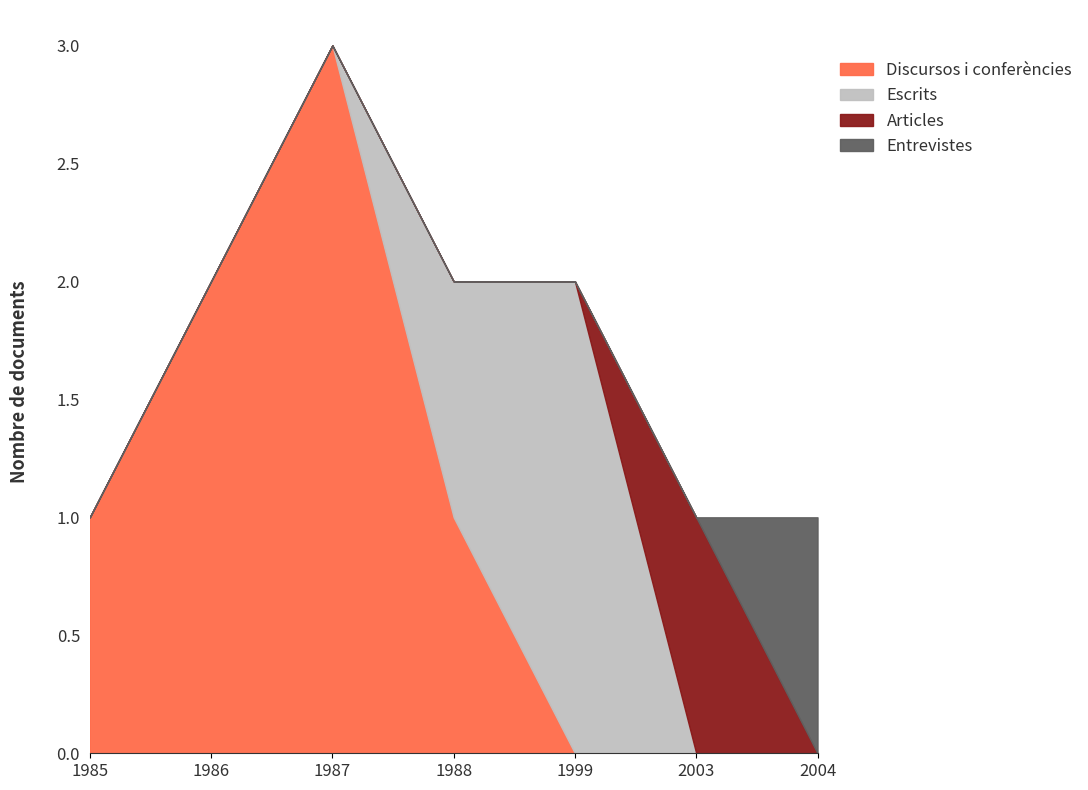

Count the number of data series in this chart.

4